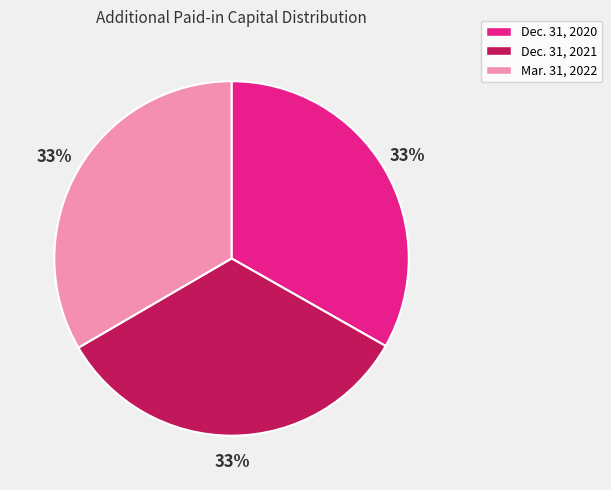

Do Dec. 31, 2021 and Dec. 31, 2020 together represent more than half of the pie?

Yes